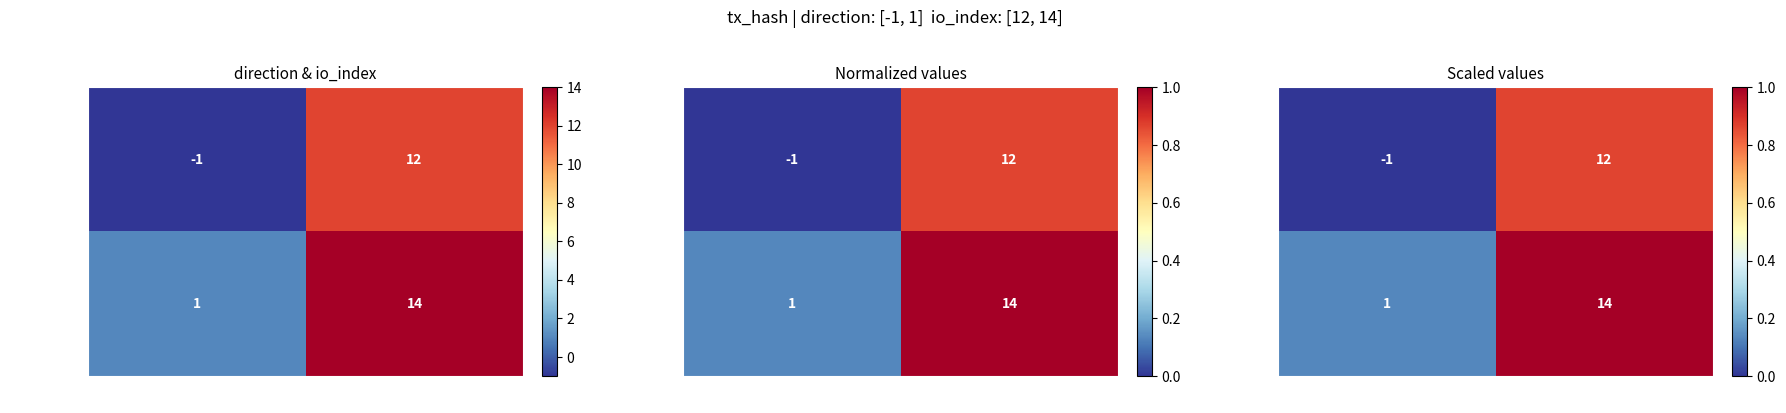

Count the 50092347… values in the range 0 to 1.

2